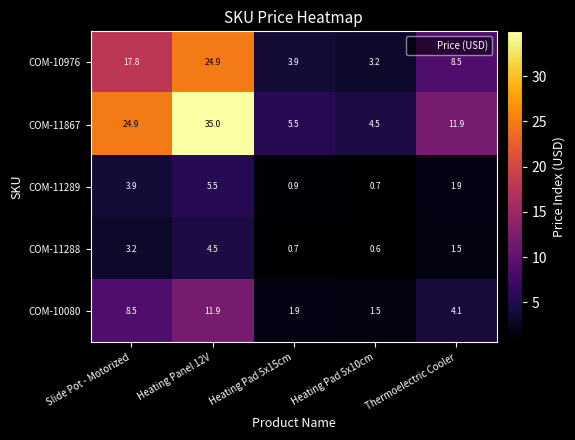

The value of COM-10080 at Heating Pad 5x15cm is 1.2. True or false?

False